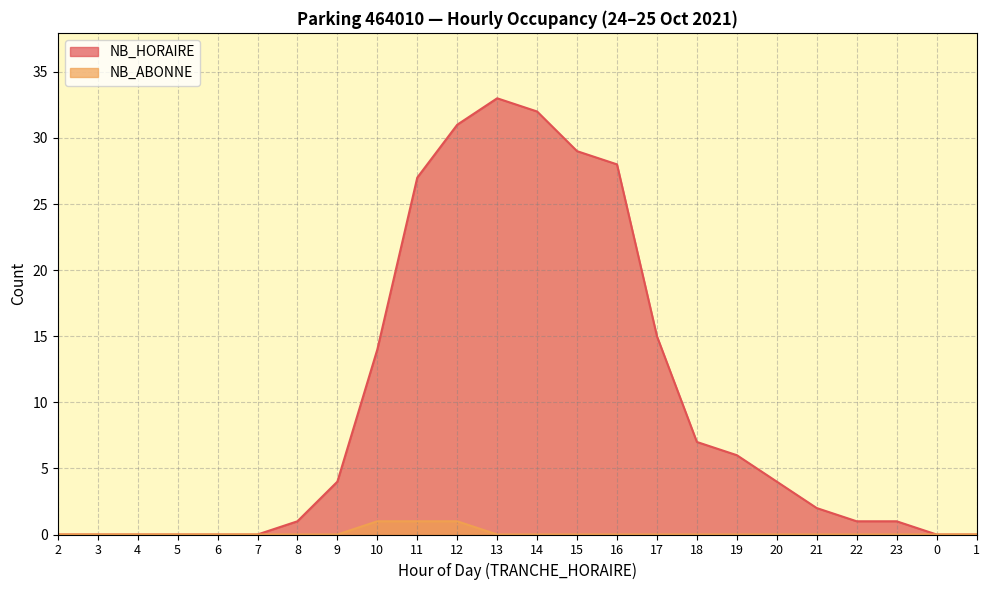

How many lines are shown in the chart?

2